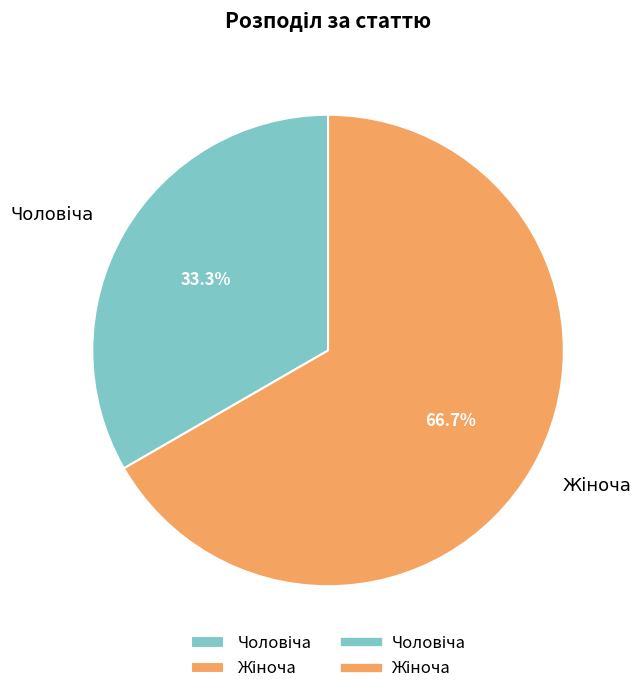

To the nearest percent, what percentage of the pie is Жіноча?

67%